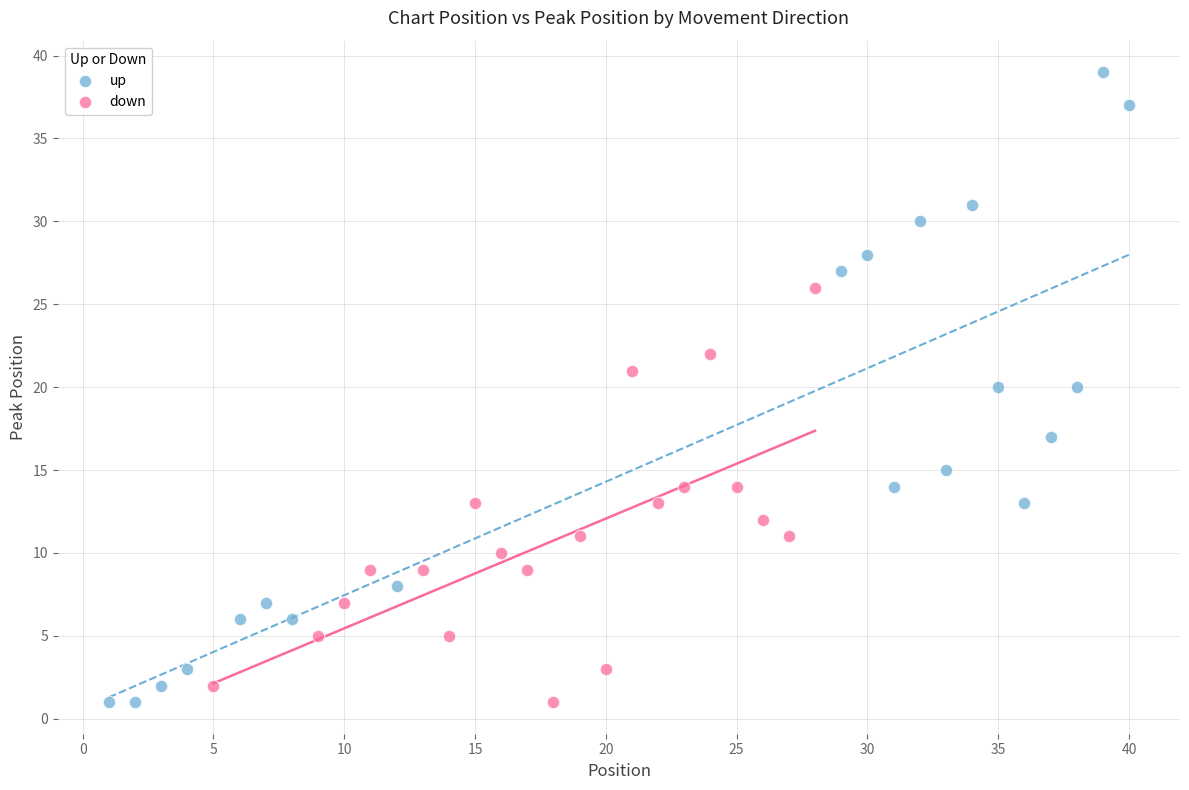

What are all the series names shown in the legend?

up, down